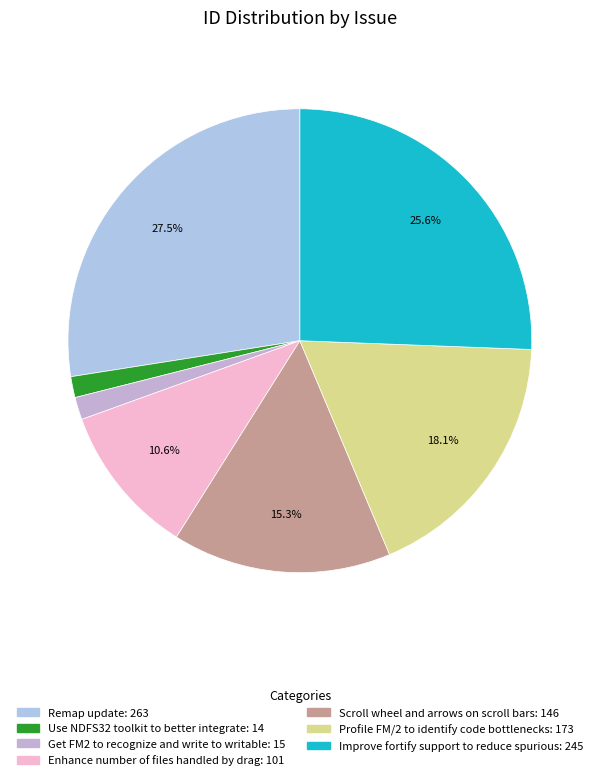

Does Scroll wheel and arrows on scroll bars represent more than half of the total?

No